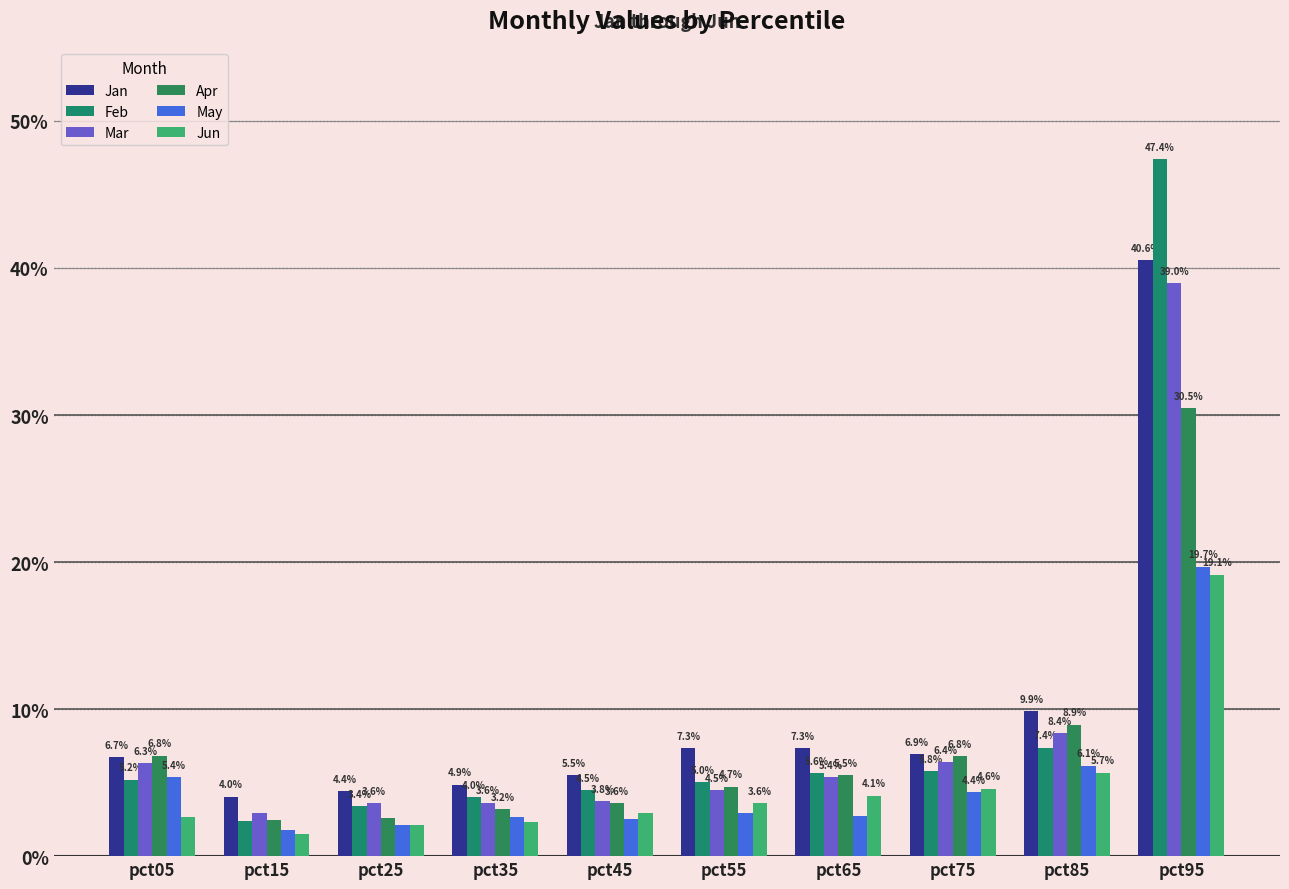

Reading right to left, extract all data points from this chart.

Jan: 0.4	0.1	0.1	0.1	0.1	0.1	0.0	0.0	0.0	0.1
Feb: 0.5	0.1	0.1	0.1	0.1	0.0	0.0	0.0	0.0	0.1
Mar: 0.4	0.1	0.1	0.1	0.0	0.0	0.0	0.0	0.0	0.1
Apr: 0.3	0.1	0.1	0.1	0.0	0.0	0.0	0.0	0.0	0.1
May: 0.2	0.1	0.0	0.0	0.0	0.0	0.0	0.0	0.0	0.1
Jun: 0.2	0.1	0.0	0.0	0.0	0.0	0.0	0.0	0.0	0.0